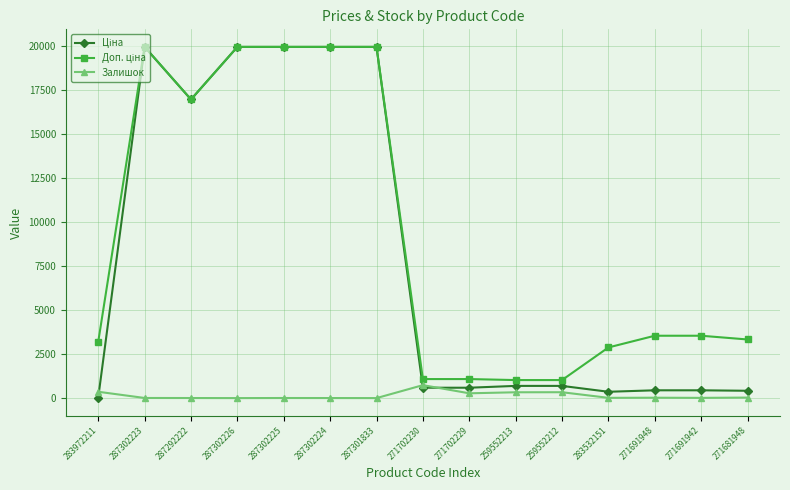

What is the difference between the highest and lowest values at 287302224?

19961.2